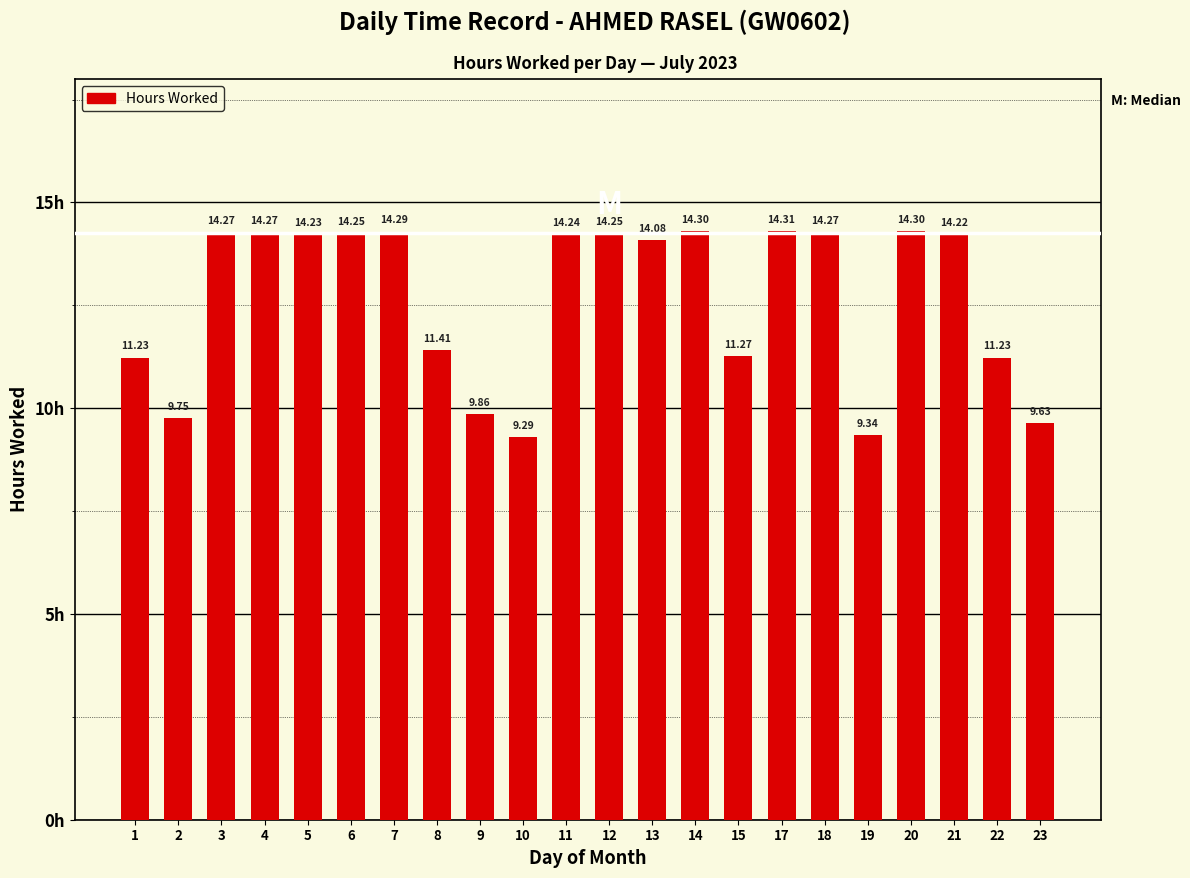

What is the sum of the values at 14 and 1?

25.5